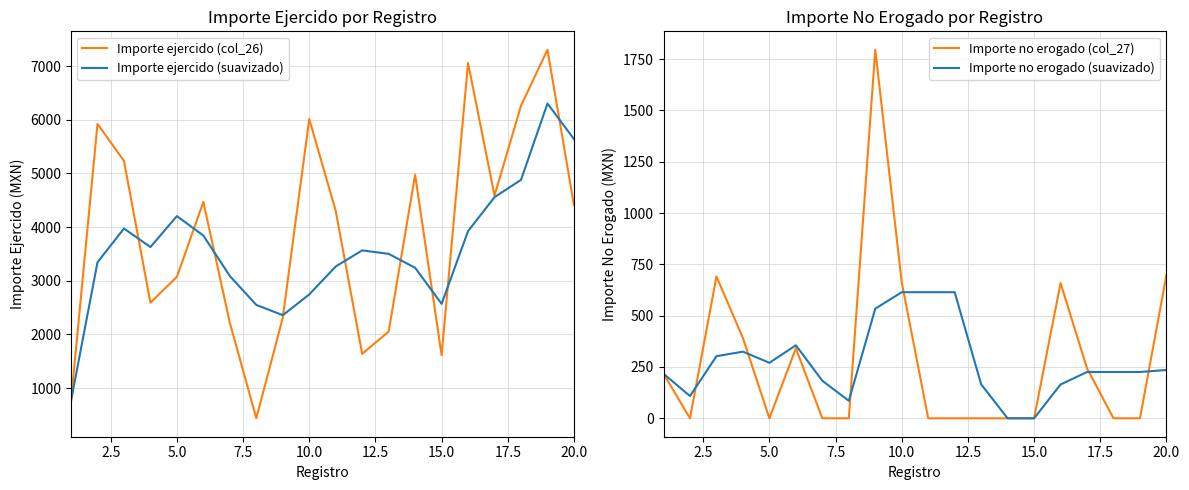

Which series has the widest spread of values?

Importe ejercido (col_26)